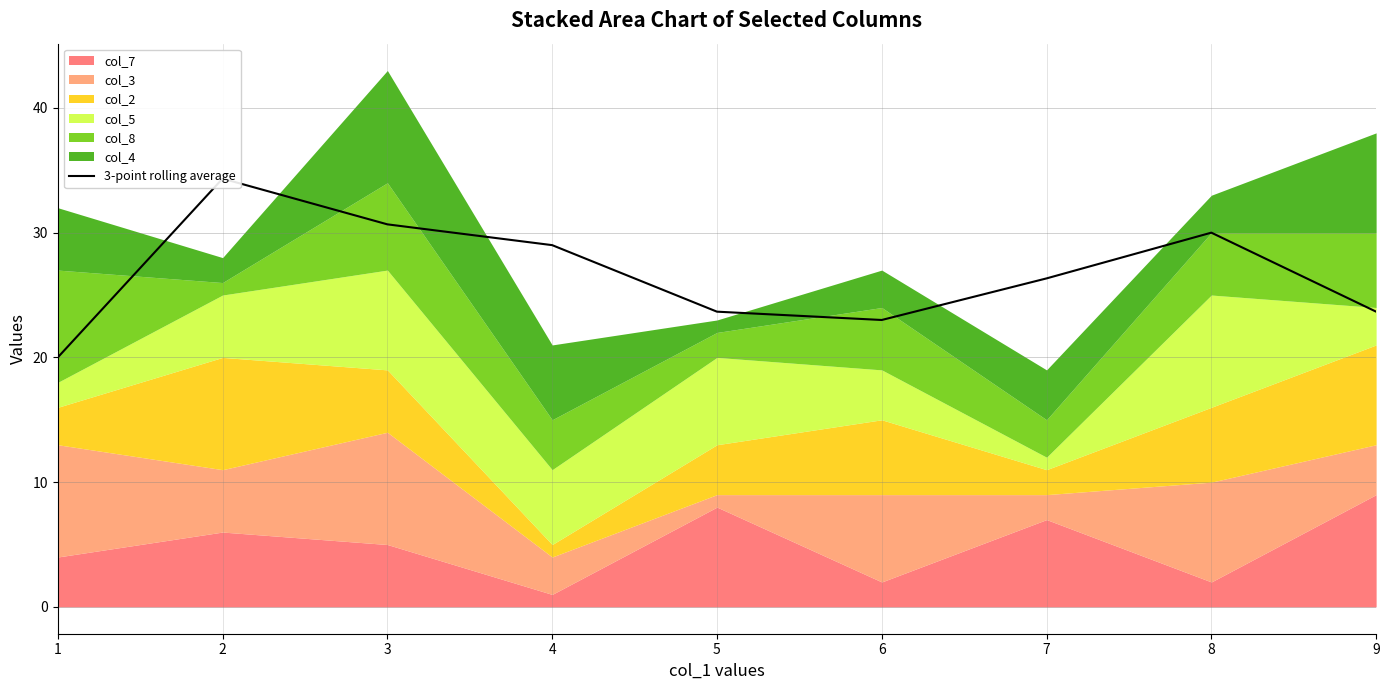

How many points are lower than both their immediate neighbors (excluding endpoints)?

1